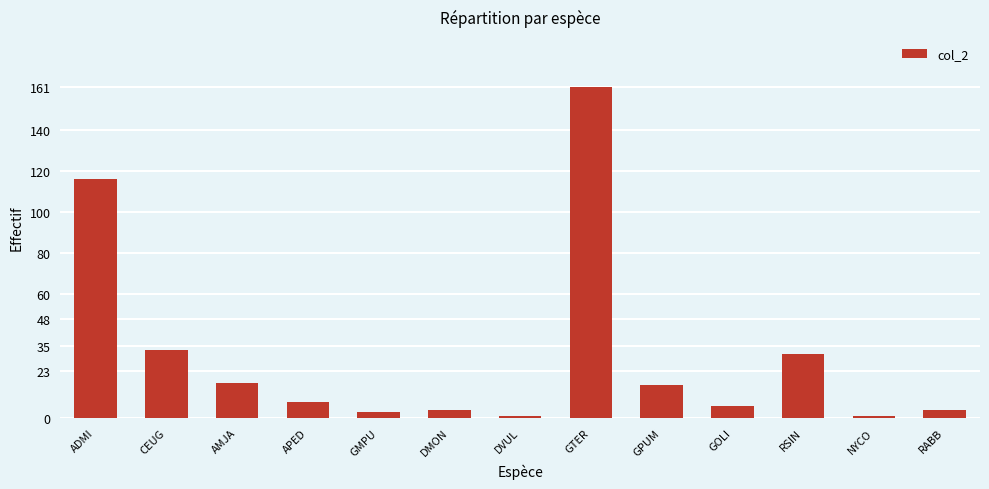

Does the chart contain stacked bars?

No